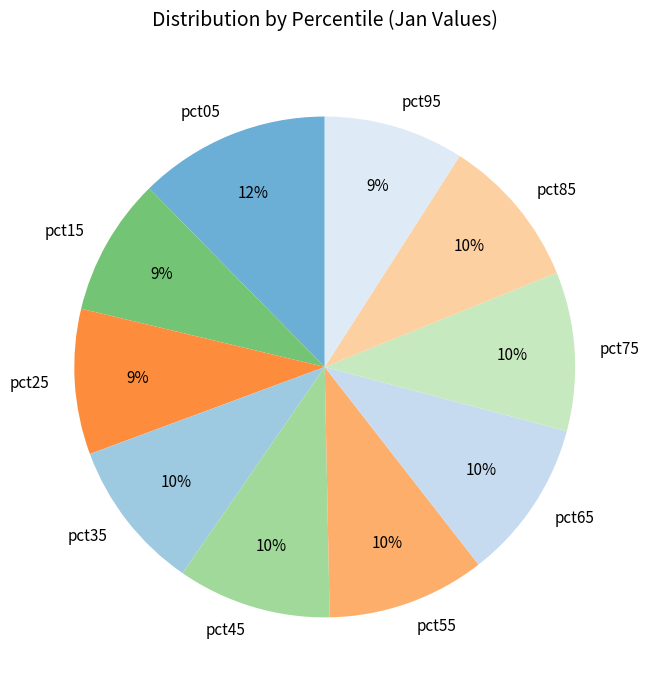

To the nearest percent, what portion does pct65 represent?

10%